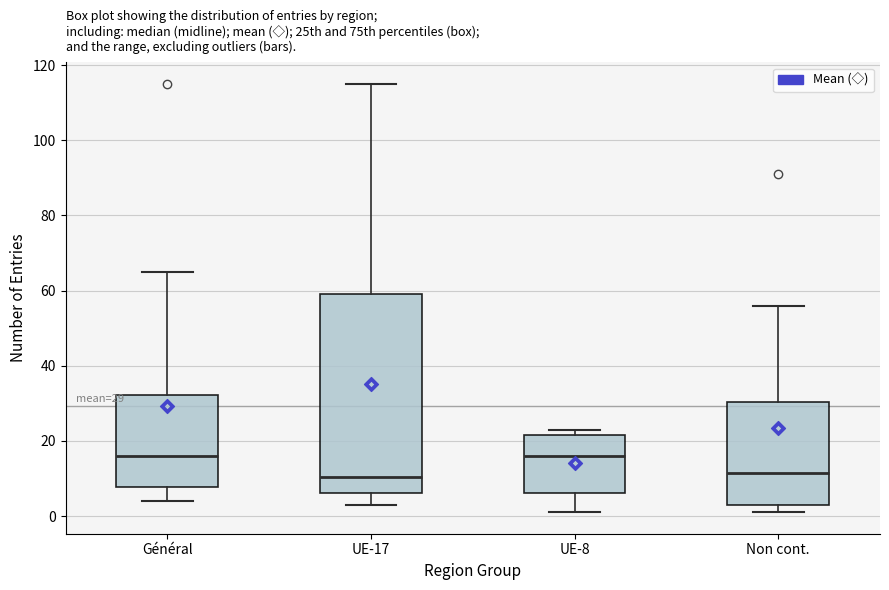

Which box is the tallest, from its lower edge to its upper edge?

UE-17